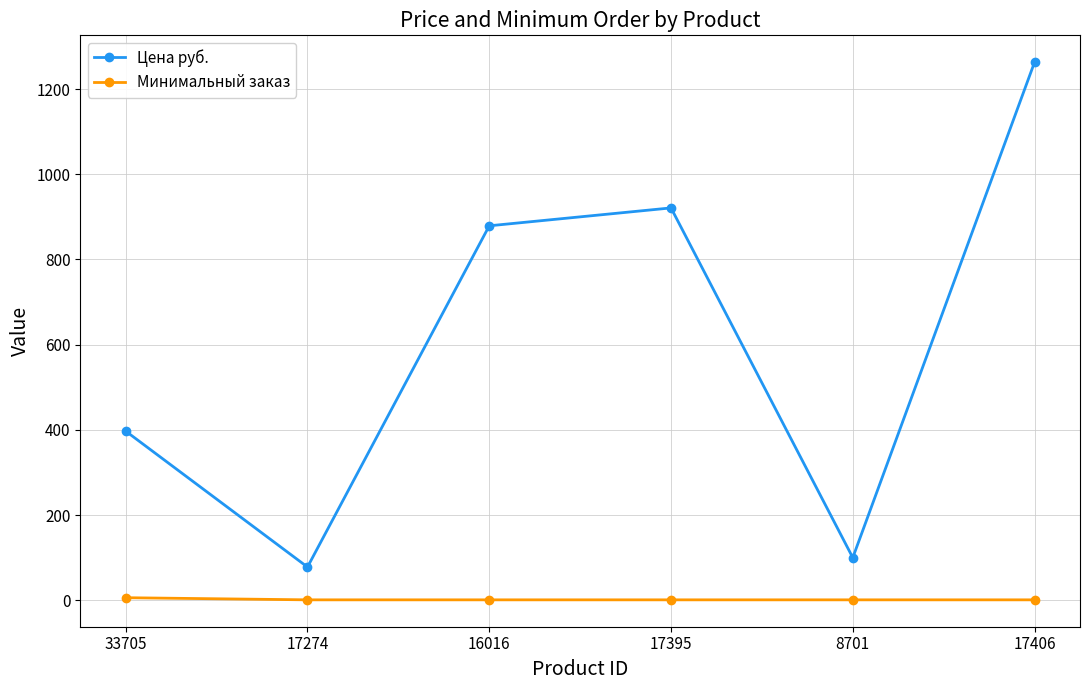

What is the approximate value of Минимальный заказ at 8701?

1